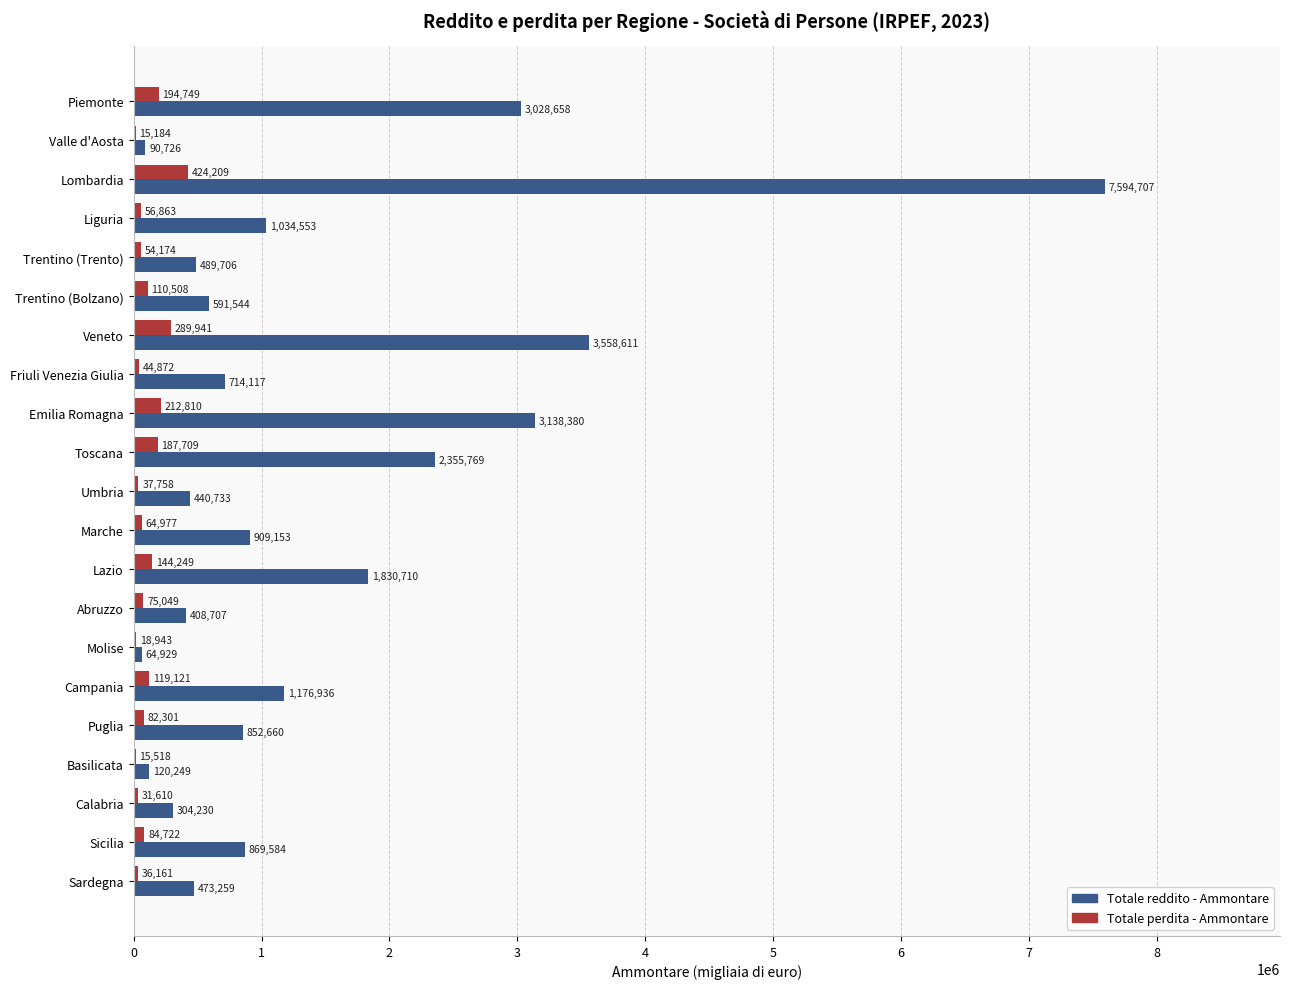

Is it true that Totale reddito - Ammontare equals 619377 at Marche?

False